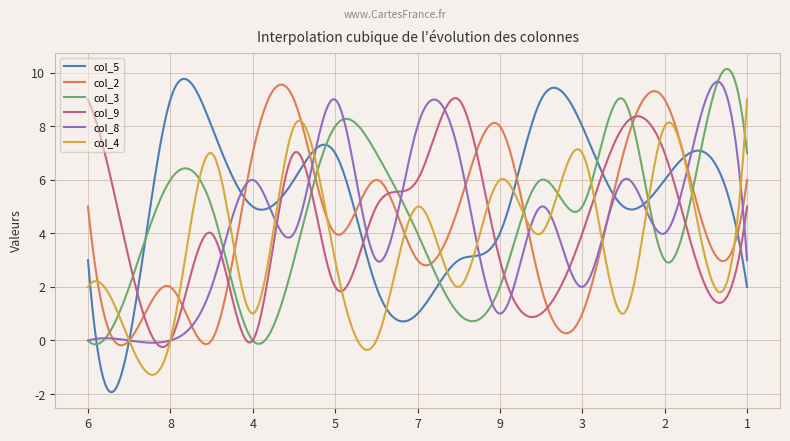

At how many categories does at least one series exceed 5?

285